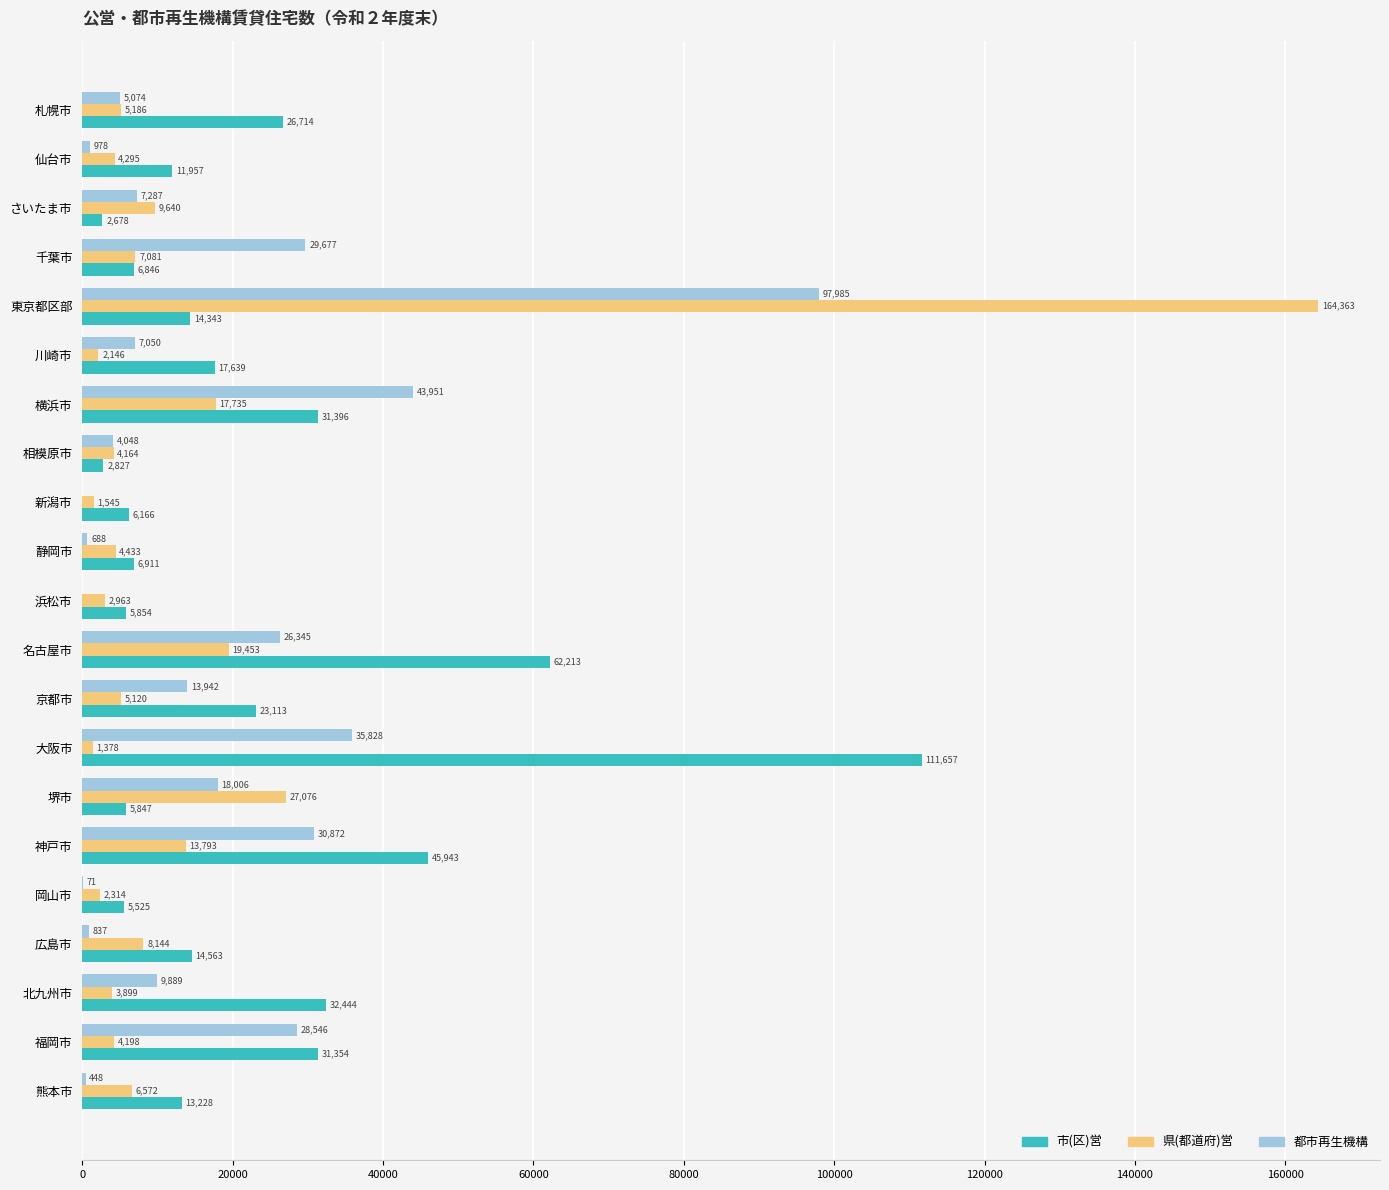

Is it true that 市(区)営 equals 14343 at 東京都区部?

True